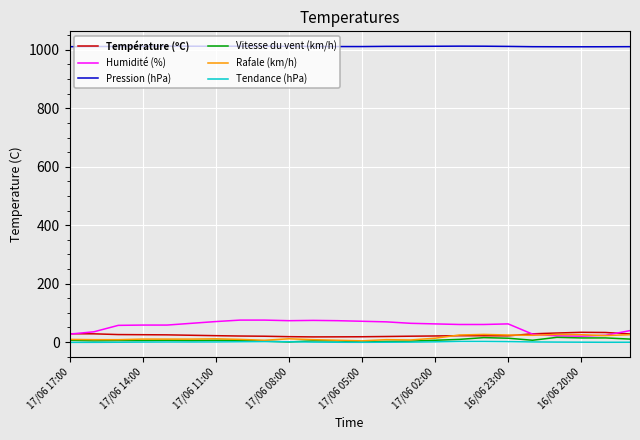

True or false: Pression (hPa) and Température (ºC) intersect in this chart.

False